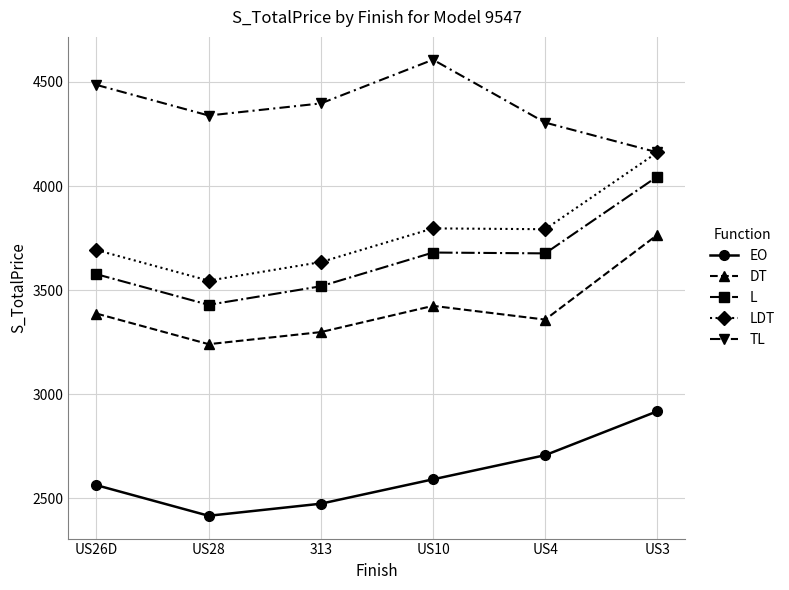

What is the approximate value of DT at 313?

3299